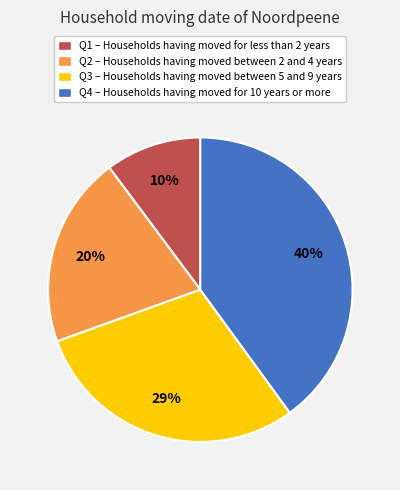

Which slice is the largest?

Q4 – Households having moved for 10 years or more